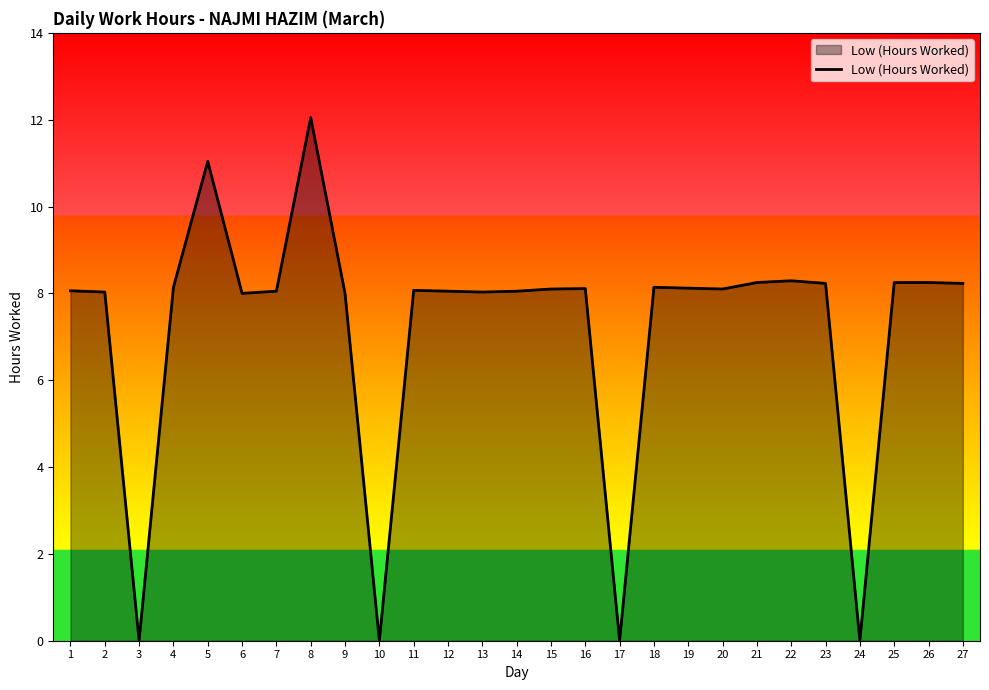

The chart shows a value of 8.2 at 26. True or false?

True